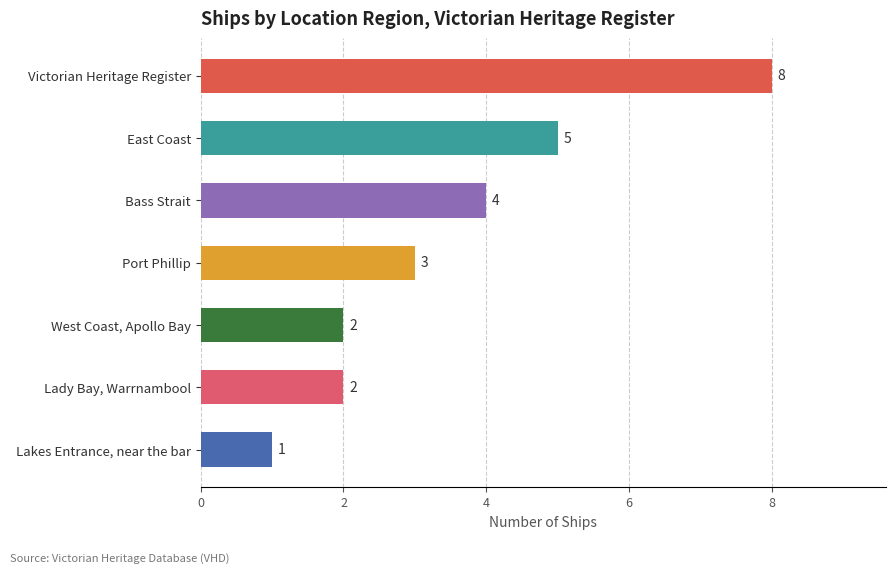

How many data points does each series have?

7